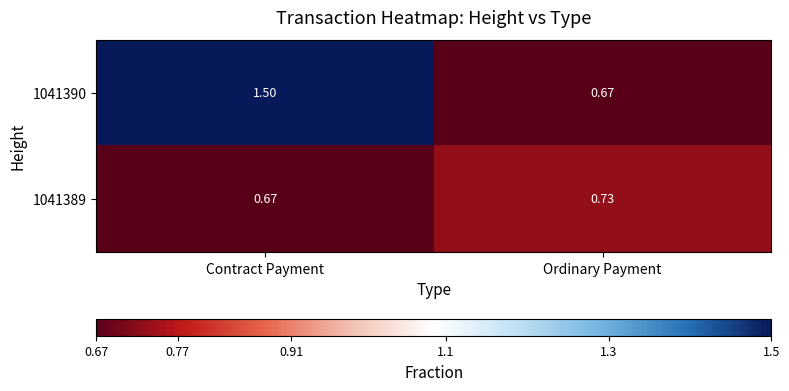

Where is 1041390 nearest to the value 1?

Ordinary Payment